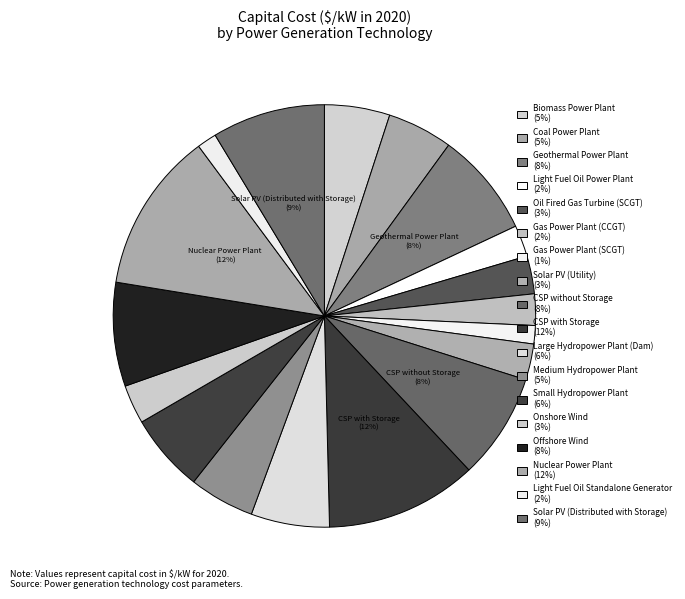

Rank the categories by value from lowest to highest.

Gas Power Plant (SCGT), Light Fuel Oil Standalone Generator, Light Fuel Oil Power Plant, Gas Power Plant (CCGT), Solar PV (Utility), Oil Fired Gas Turbine (SCGT), Onshore Wind, Biomass Power Plant, Coal Power Plant, Medium Hydropower Plant, Large Hydropower Plant (Dam), Small Hydropower Plant, Offshore Wind, Geothermal Power Plant, CSP without Storage, Solar PV (Distributed with Storage), CSP with Storage, Nuclear Power Plant